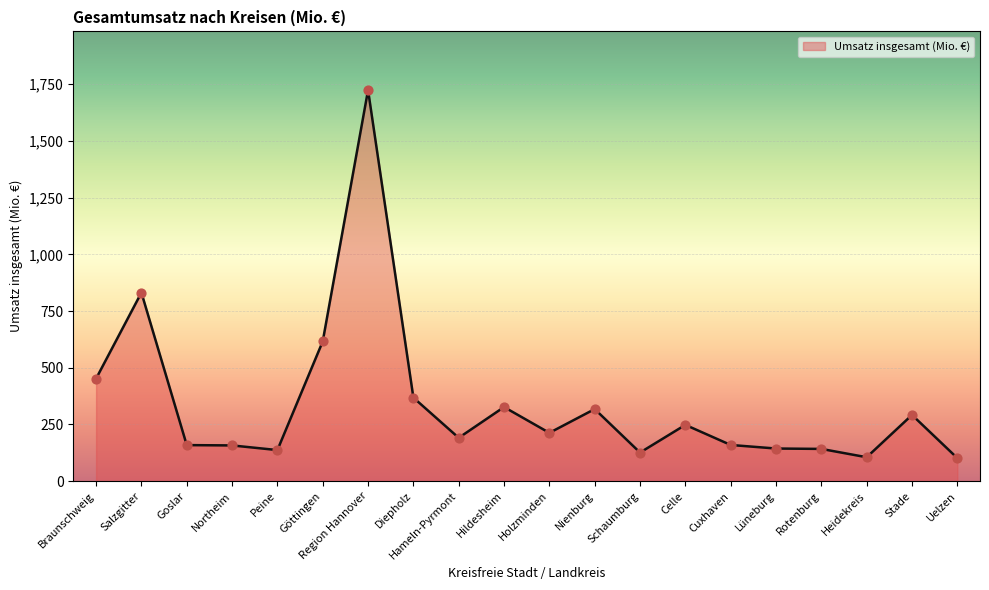

Approximately how many times larger is the value at Northeim compared to Goslar?

1.0